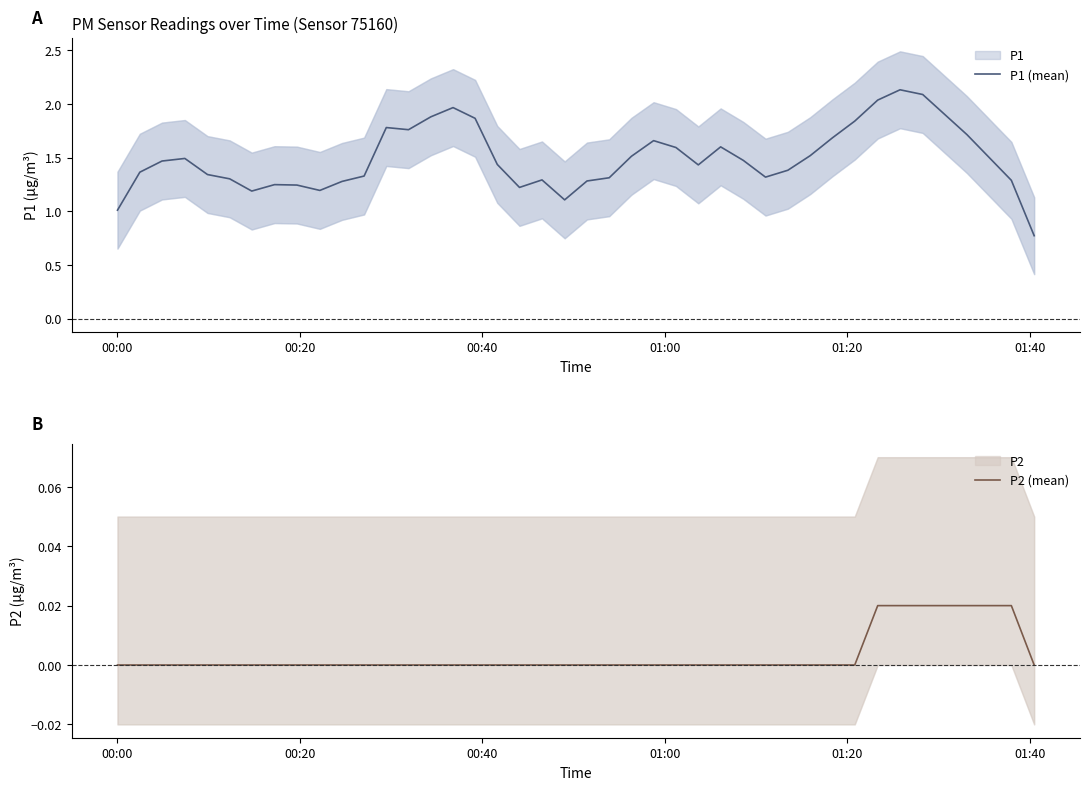

How many P2 (mean) values are between 0 and 1?

40